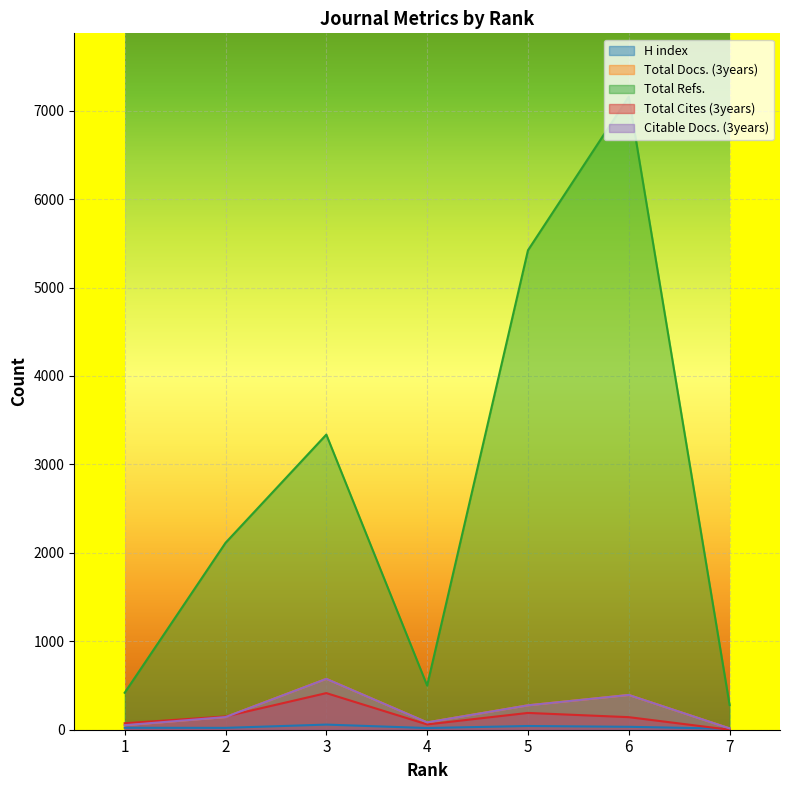

What is the difference between the maximum and second lowest values in the Citable Docs. (3years) series?

524